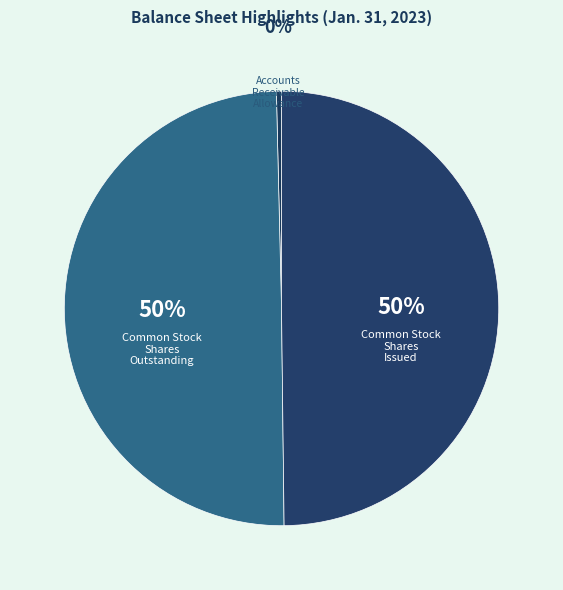

Is it true that Common Stock Shares Issued is 41% of the pie?

False